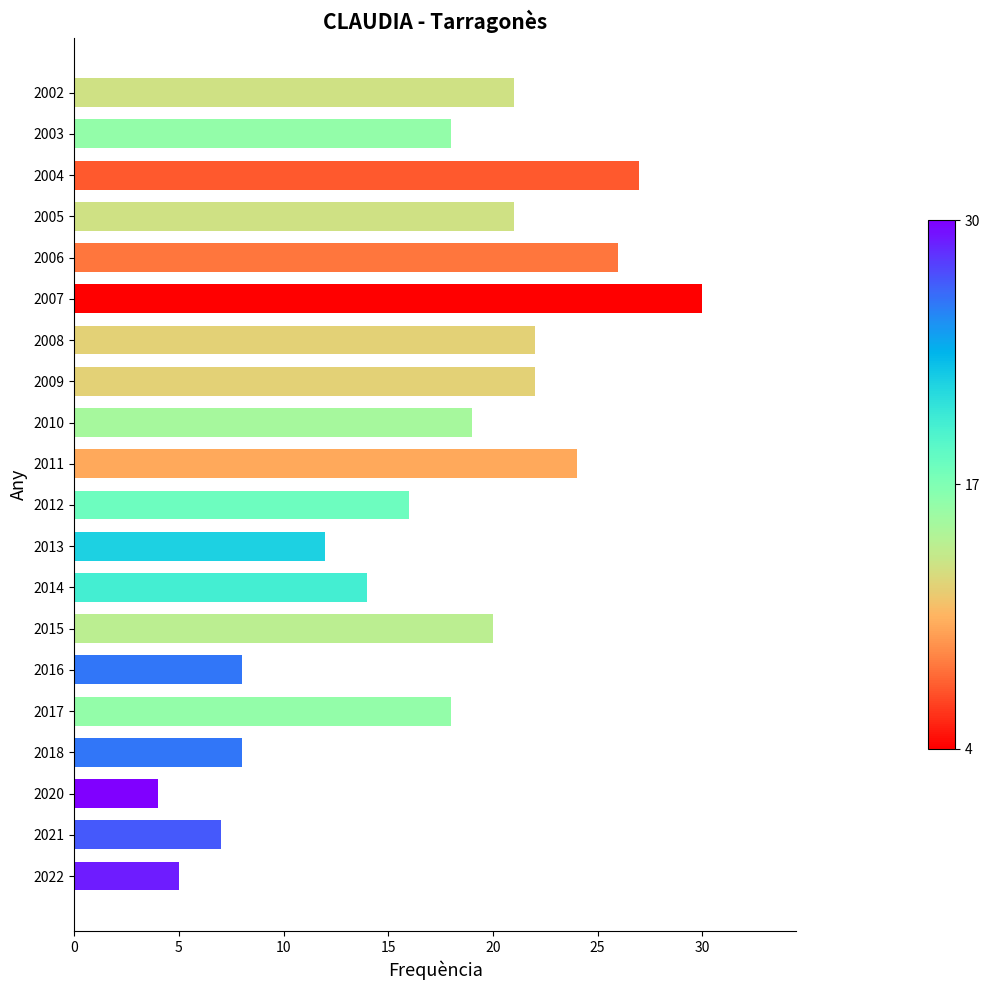

Reading bottom to top, what are all the values shown in this chart?

5	7	4	8	18	8	20	14	12	16	24	19	22	22	30	26	21	27	18	21